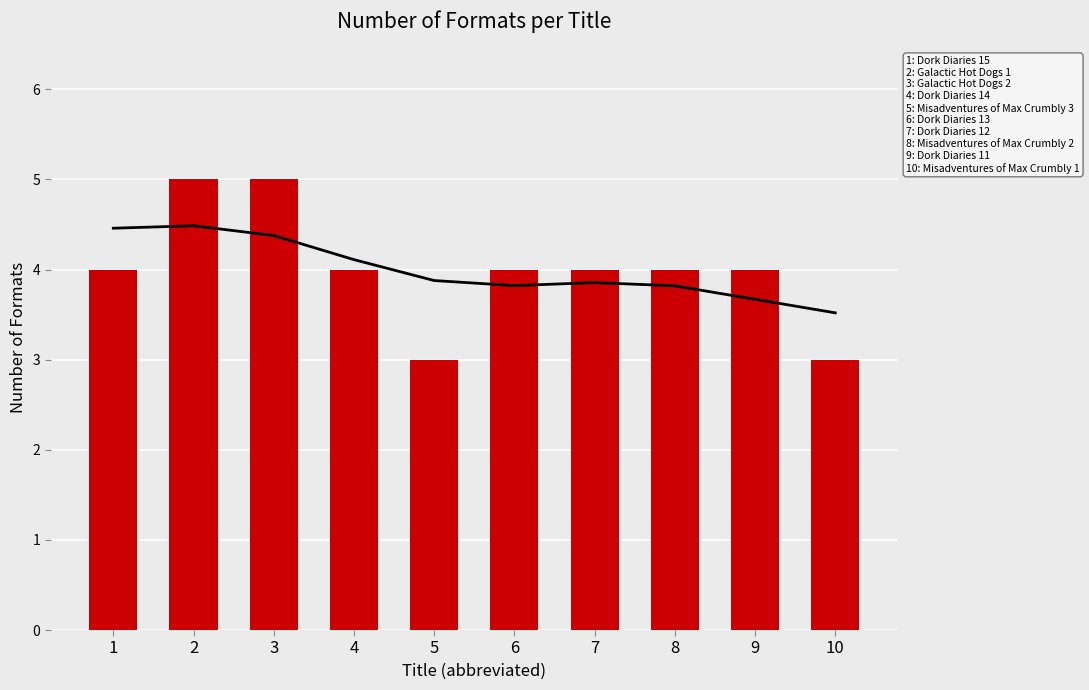

The value at 3 is 8. True or false?

False